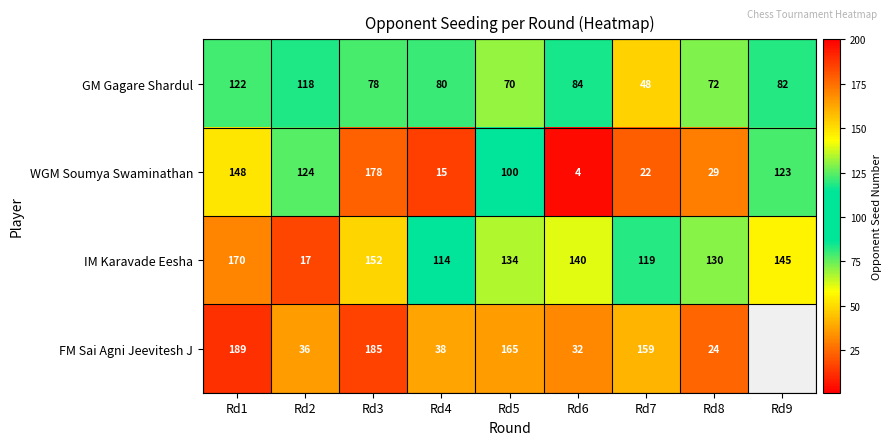

Between Rd6 and Rd8, which series saw the biggest shift?

WGM Soumya Swaminathan